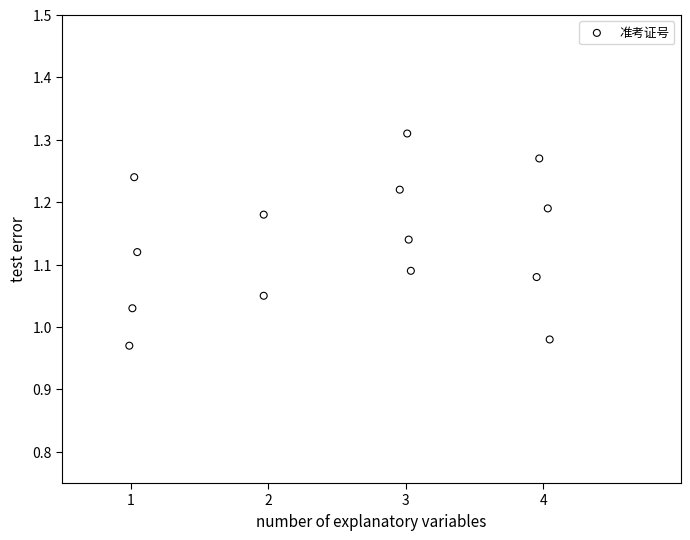

What is the range of X values (max minus min)?

3.1